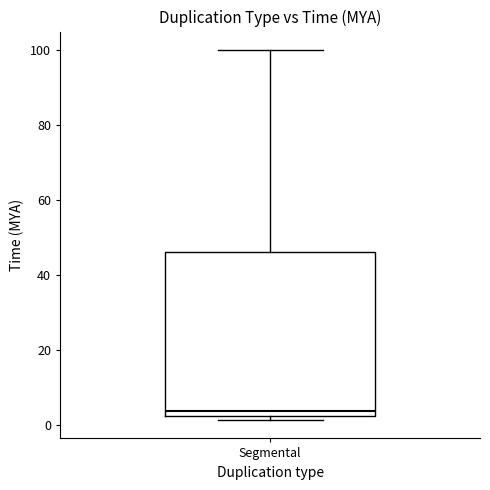

Where does the median line of the box for Segmental sit on the y-axis? The values are not printed on the chart, so give them approximately, as read against the axis.

4